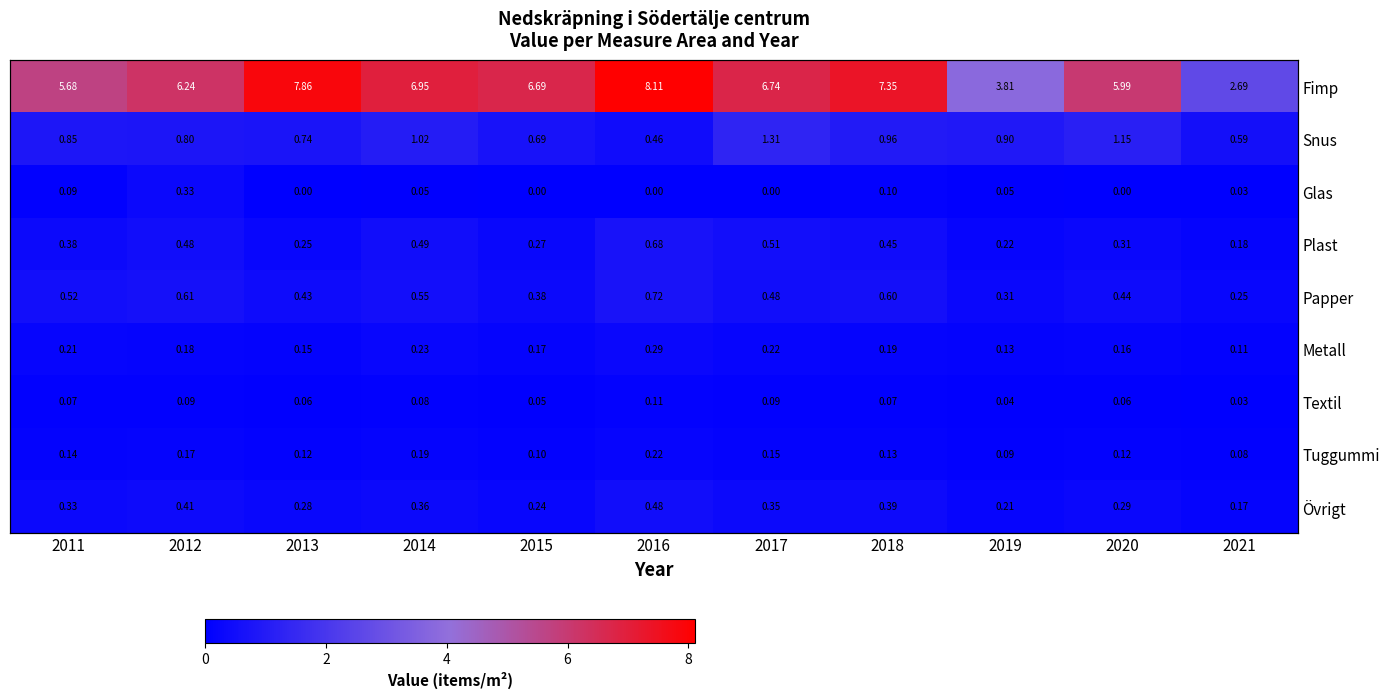

At which label does Glas reach its minimum?

2013